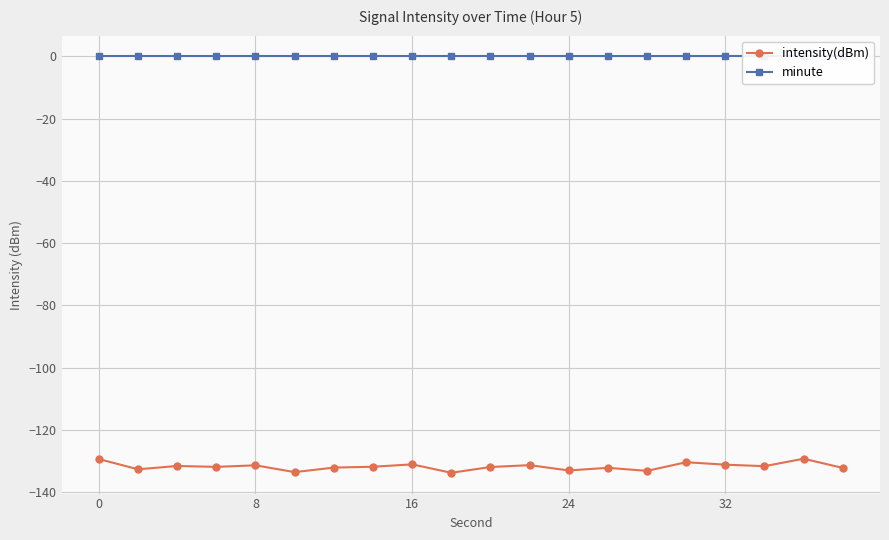

True or false: minute has more than 2 points higher than both neighbors.

False